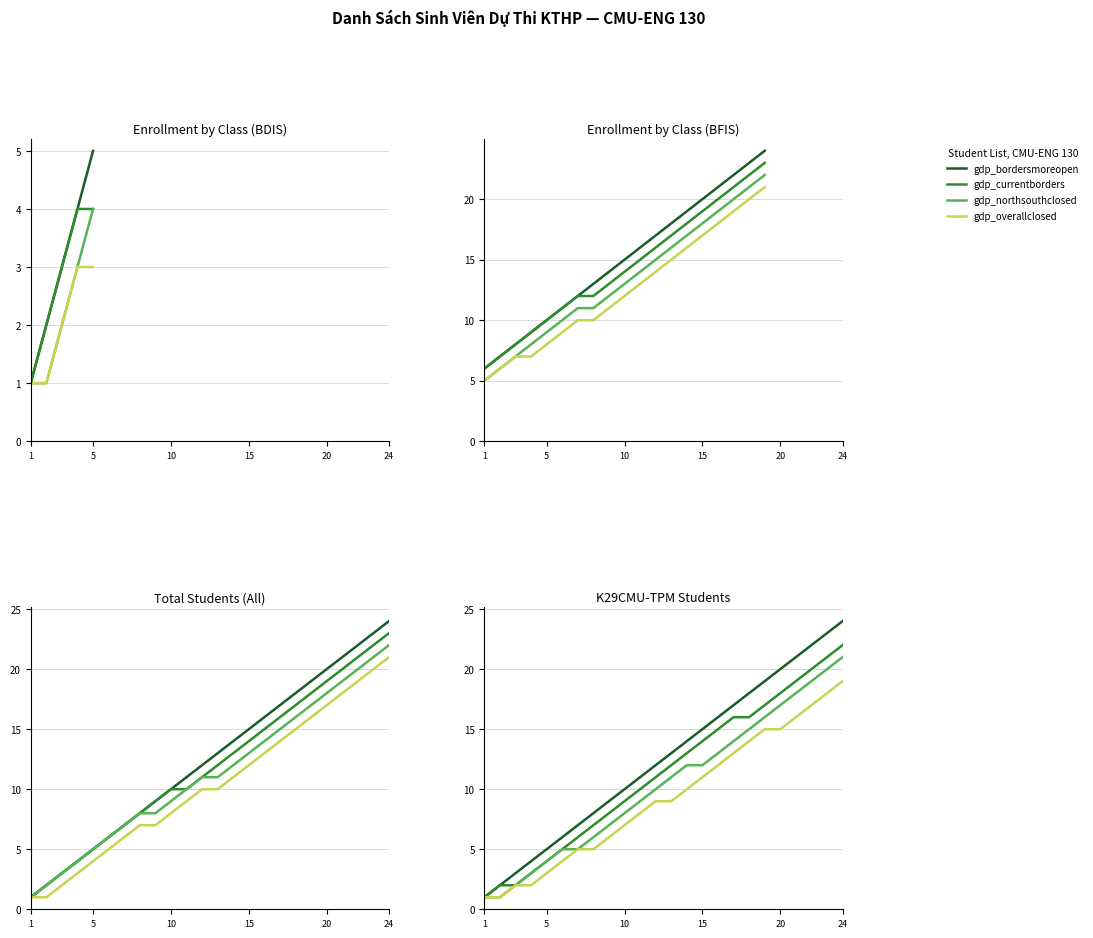

How many lines are shown in the chart?

4